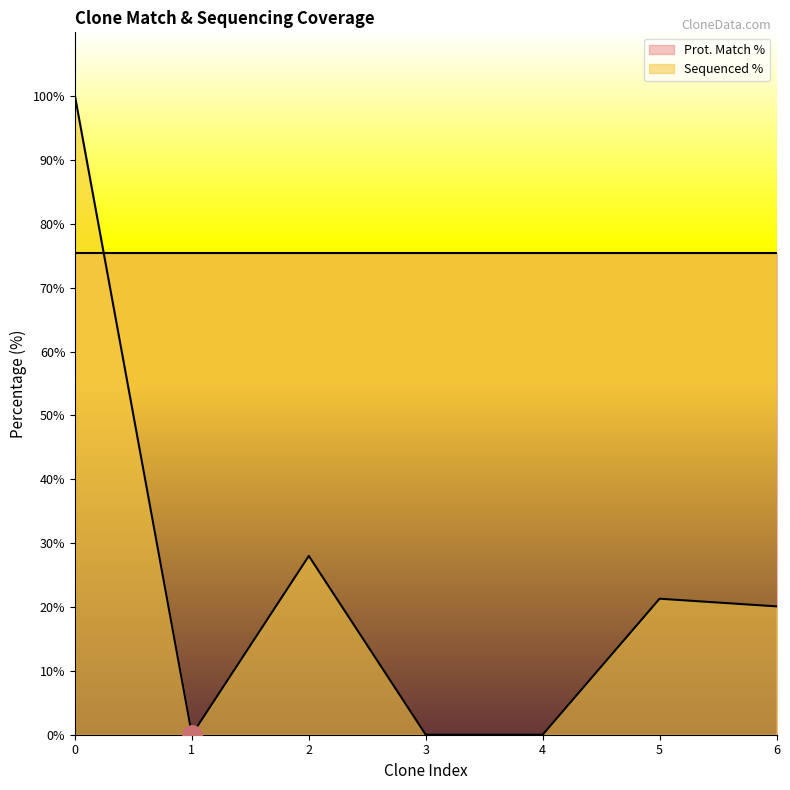

The Prot. Match % series shows 44.1 at 0. True or false?

False